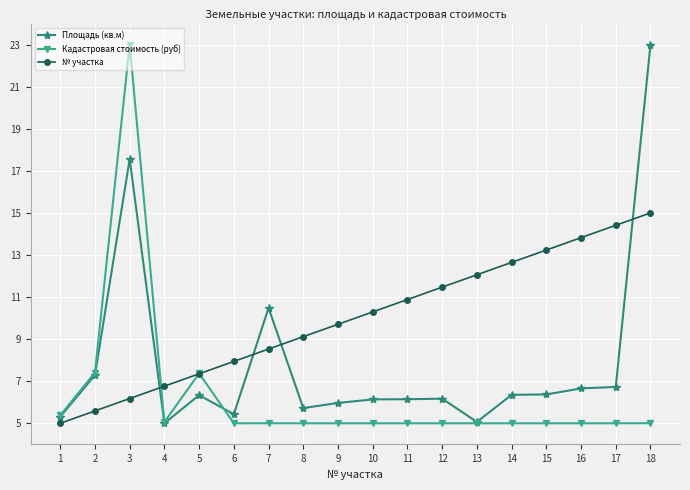

At which category does Площадь (кв.м) reach its first local peak?

3